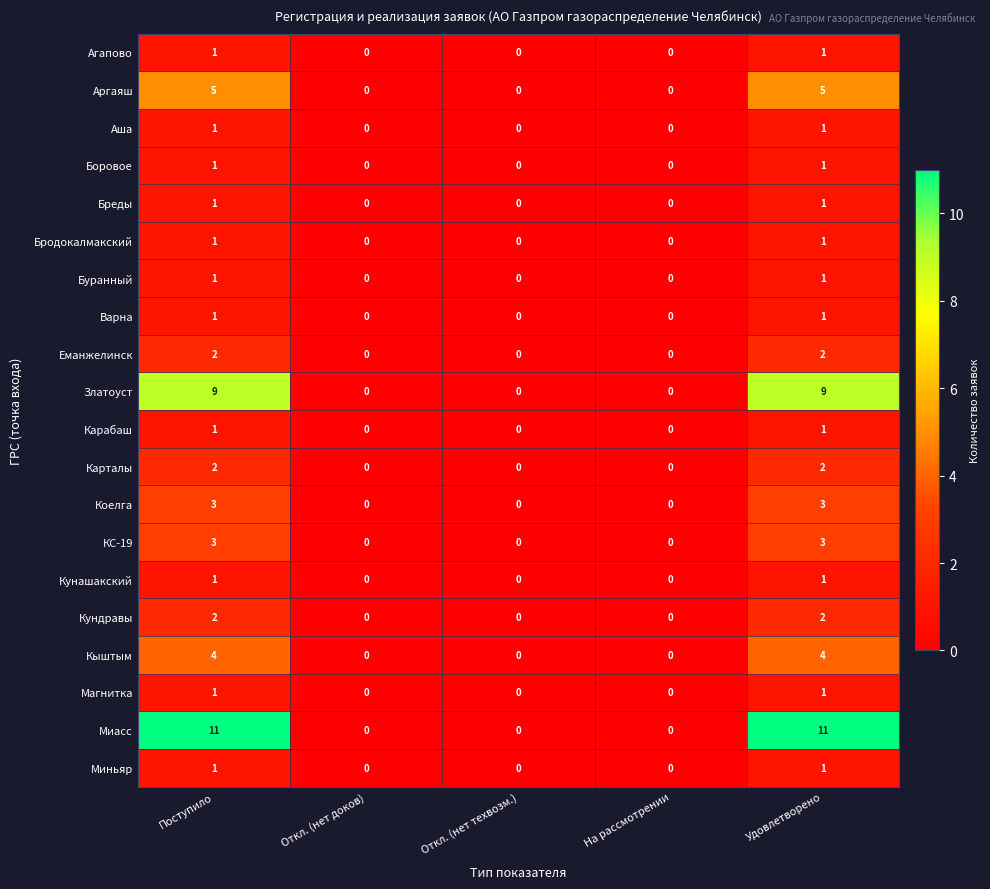

True or false: Кыштым has a value of 0 at Откл. (нет доков).

True